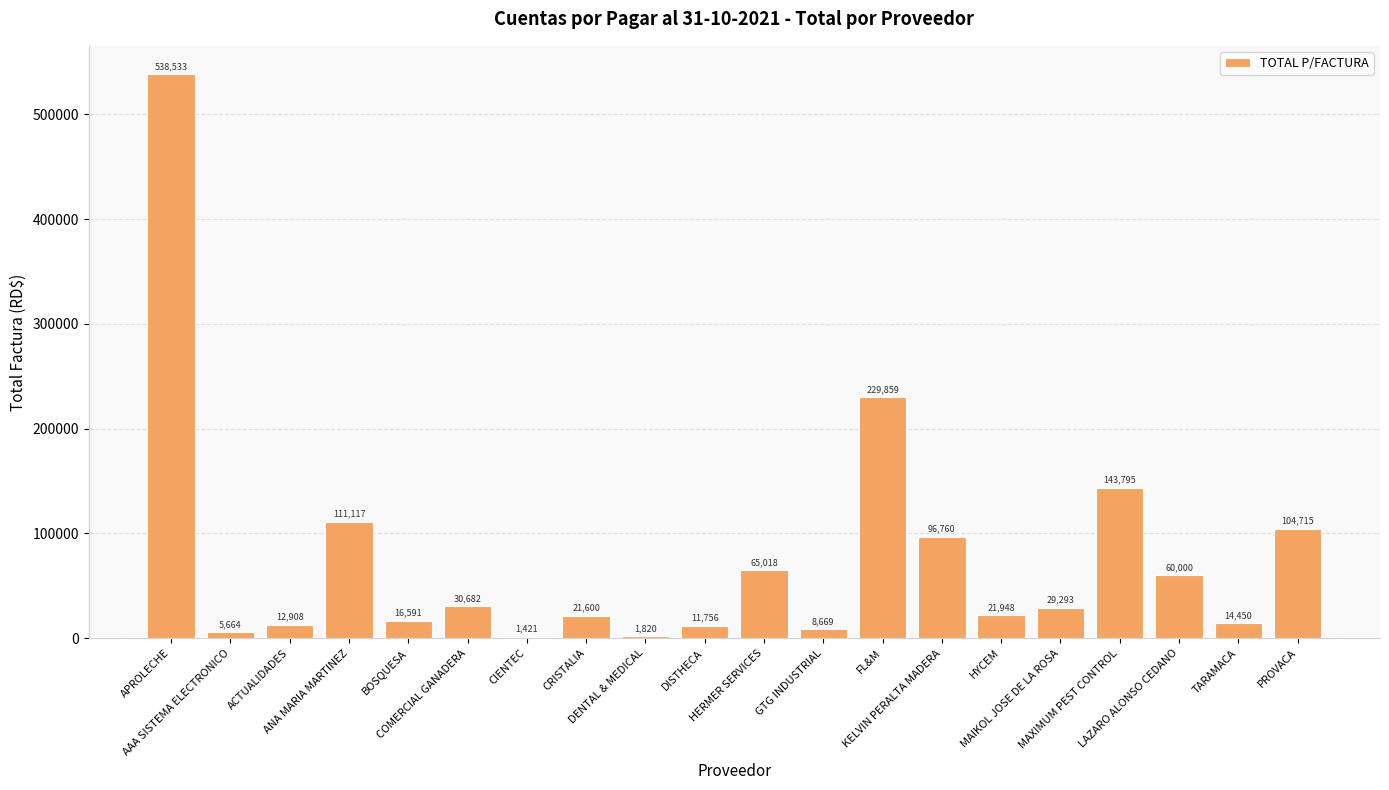

What is the approximate value at CIENTEC?

1421.0